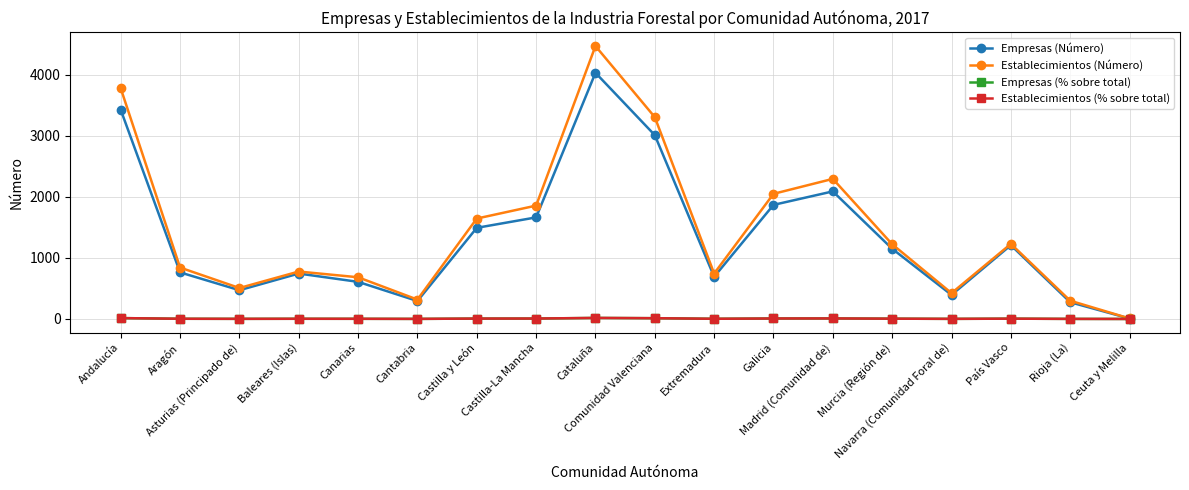

Read the Empresas (Número) value at Ceuta y Melilla.

7.0